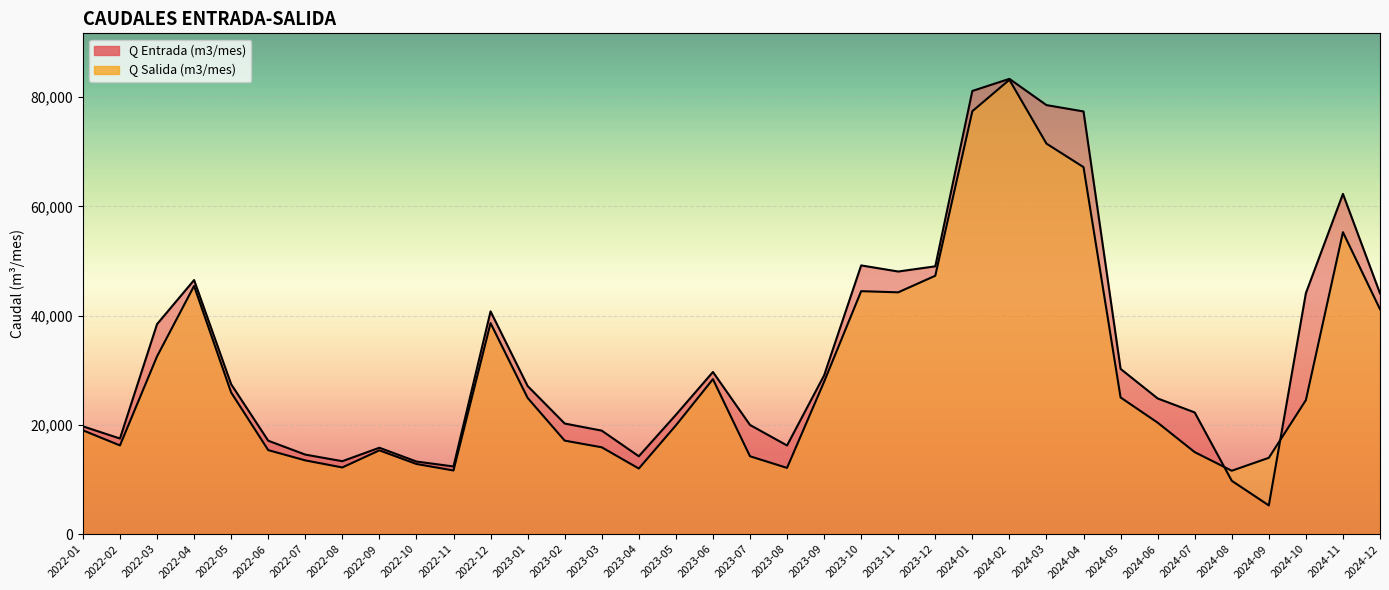

After their last crossing, which series has the higher values: Q Salida (m3/mes) or Q Entrada (m3/mes)?

Q Entrada (m3/mes)